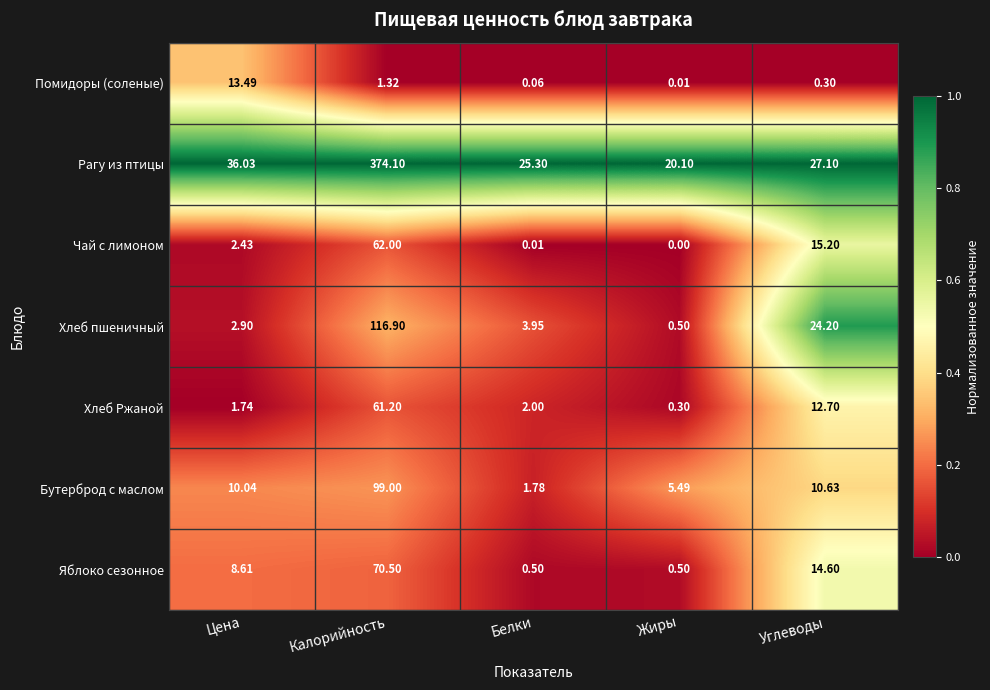

Where is Хлеб пшеничный nearest to the value 58?

Углеводы